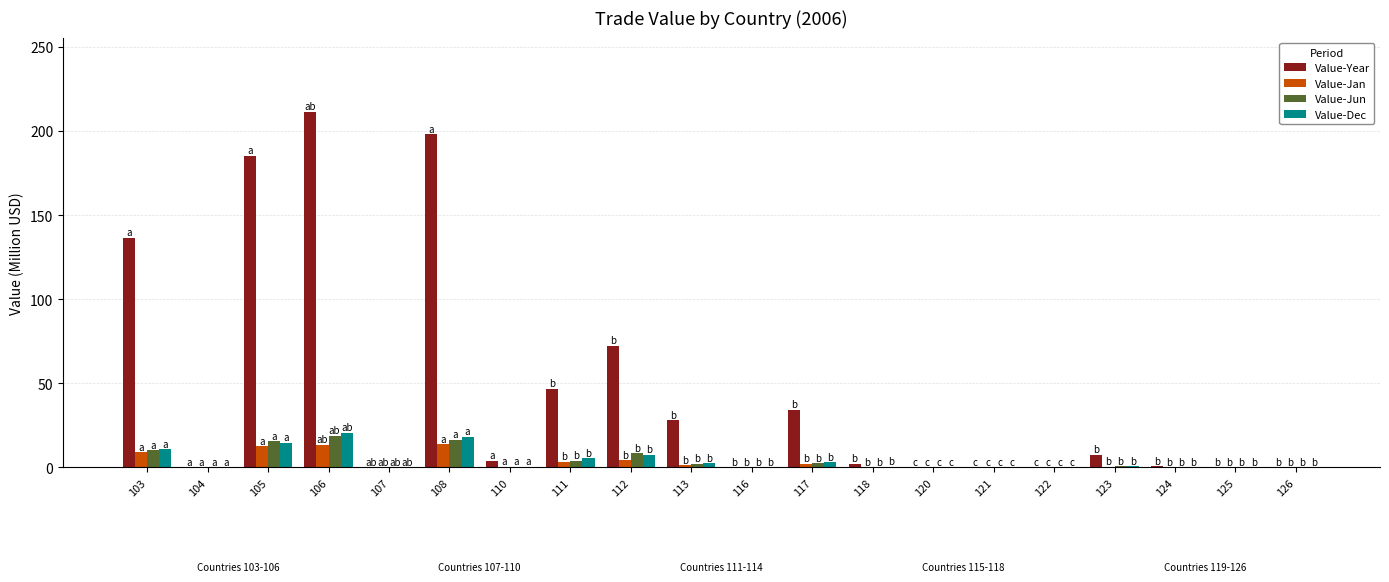

Are the bars horizontal?

No